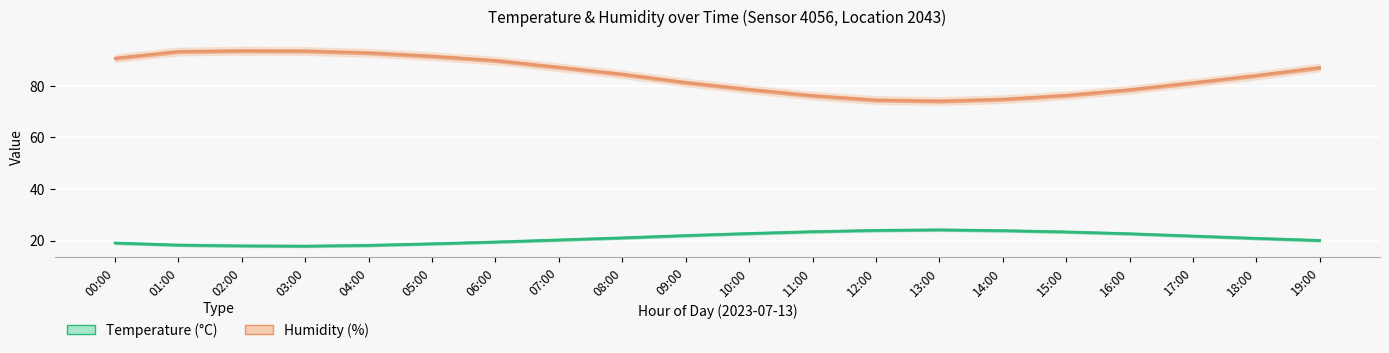

True or false: temperature has a value of 34.7 at 12:00.

False